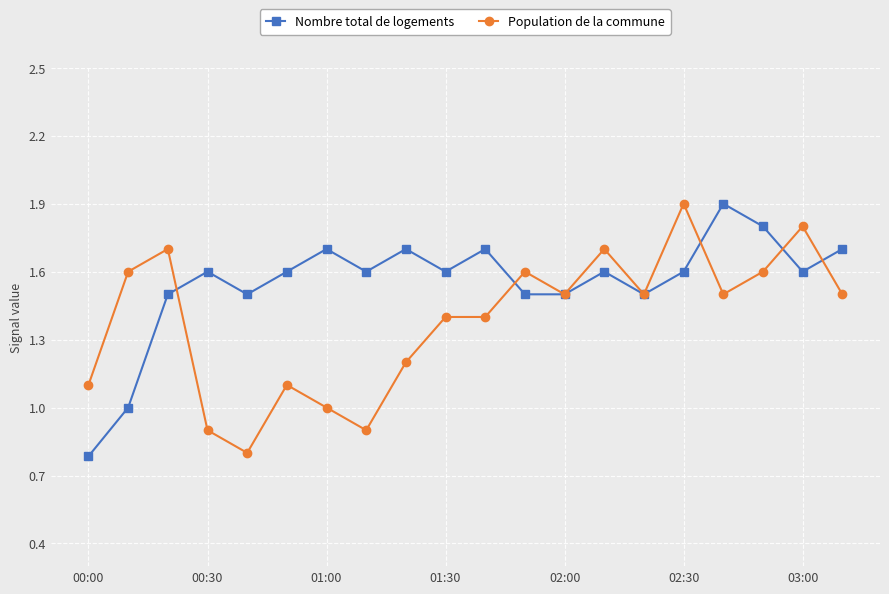

Rank the series by their average value, from lowest to highest.

Population de la commune, Nombre total de logements